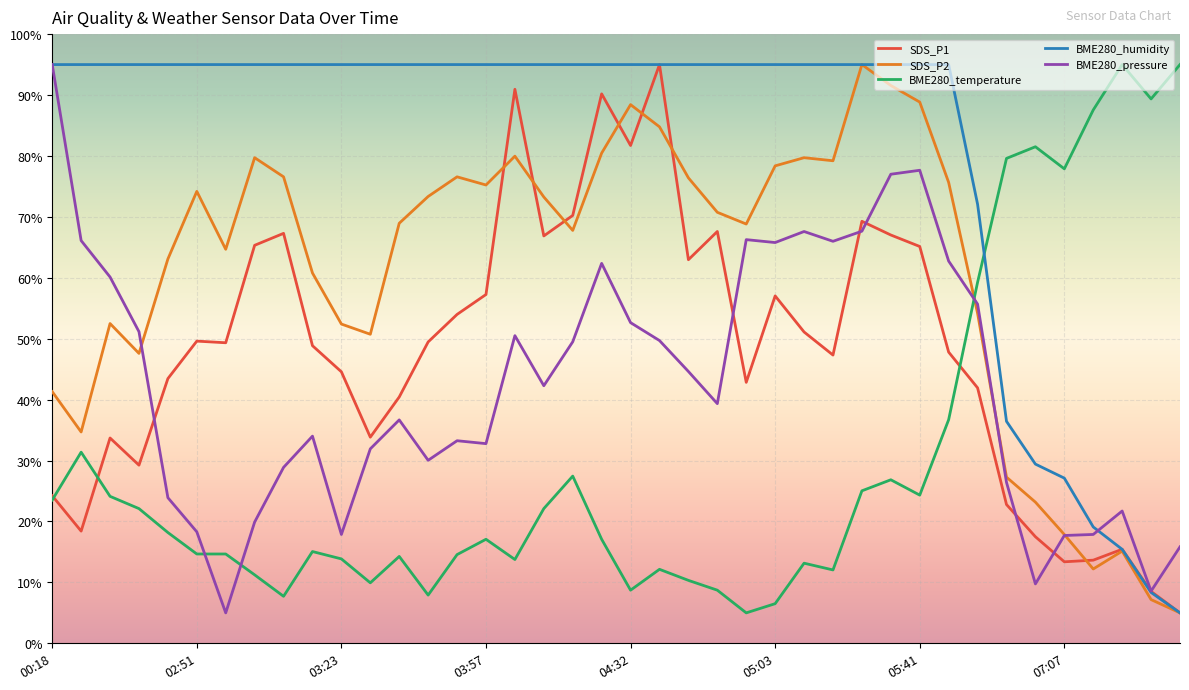

What is the minimum value for BME280_pressure?

5.0